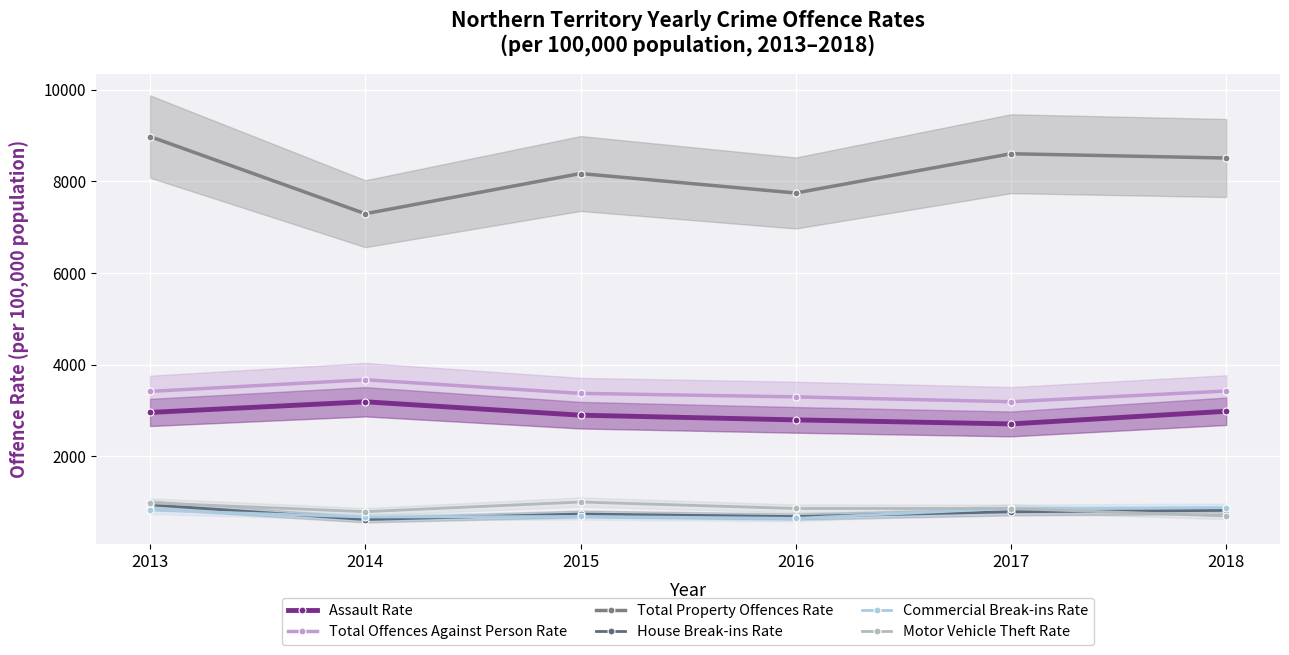

How many interior local peaks does the Assault Rate series have?

1